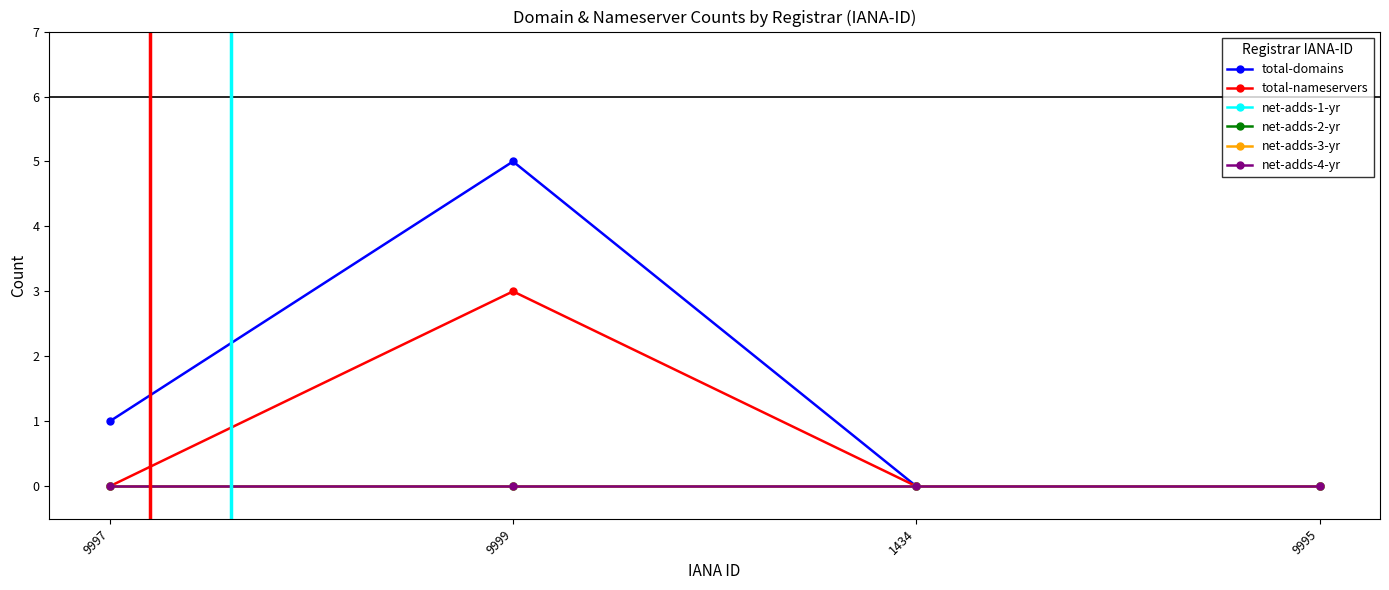

How many series are shown in this chart?

6